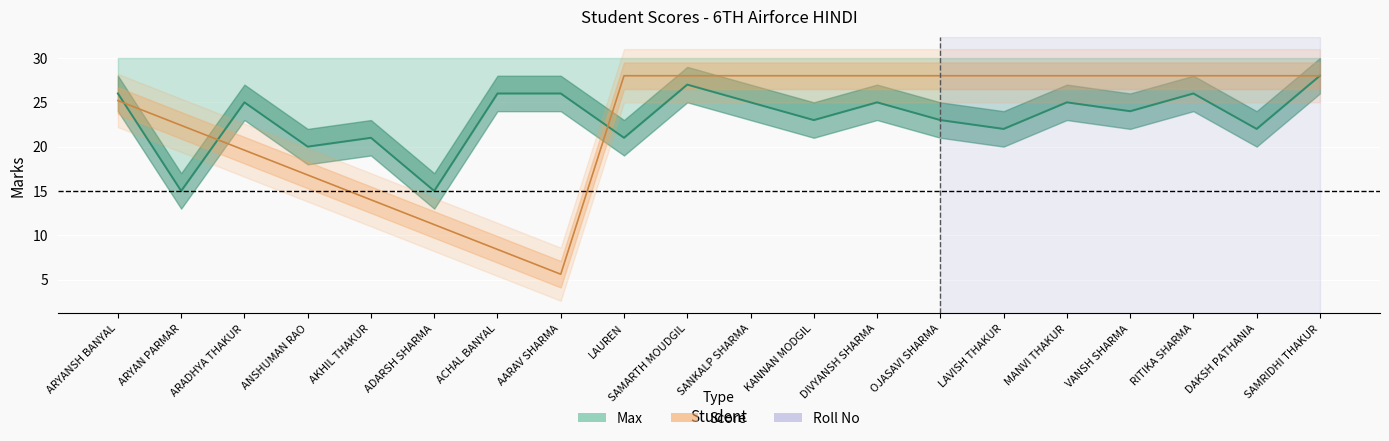

Reading left to right, what are all the values shown in this chart?

Score: ARYANSH BANYAL=26.0	ARYAN PARMAR=15.0	ARADHYA THAKUR=25.0	ANSHUMAN RAO=20.0	AKHIL THAKUR=21.0	ADARSH SHARMA=15.0	ACHAL BANYAL=26.0	AARAV SHARMA=26.0	LAUREN=21.0	SAMARTH MOUDGIL=27.0	SANKALP SHARMA=25.0	KANNAN MODGIL=23.0	DIVYANSH SHARMA=25.0	OJASAVI SHARMA=23.0	LAVISH THAKUR=22.0	MANVI THAKUR=25.0	VANSH SHARMA=24.0	RITIKA SHARMA=26.0	DAKSH PATHANIA=22.0	SAMRIDHI THAKUR=28.0
Roll No: ARYANSH BANYAL=25.2	ARYAN PARMAR=22.4	ARADHYA THAKUR=19.6	ANSHUMAN RAO=16.8	AKHIL THAKUR=14.0	ADARSH SHARMA=11.2	ACHAL BANYAL=8.4	AARAV SHARMA=5.6	LAUREN=28.0	SAMARTH MOUDGIL=28.0	SANKALP SHARMA=28.0	KANNAN MODGIL=28.0	DIVYANSH SHARMA=28.0	OJASAVI SHARMA=28.0	LAVISH THAKUR=28.0	MANVI THAKUR=28.0	VANSH SHARMA=28.0	RITIKA SHARMA=28.0	DAKSH PATHANIA=28.0	SAMRIDHI THAKUR=28.0